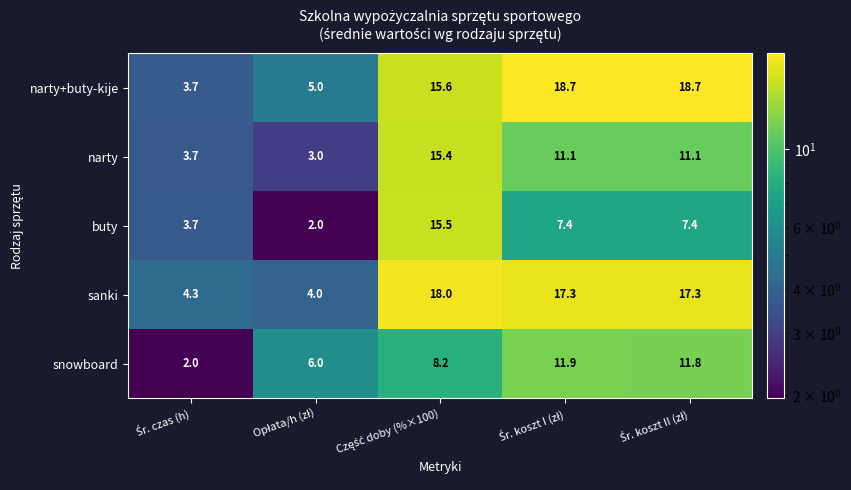

Which series has the widest spread of values?

narty+buty-kije